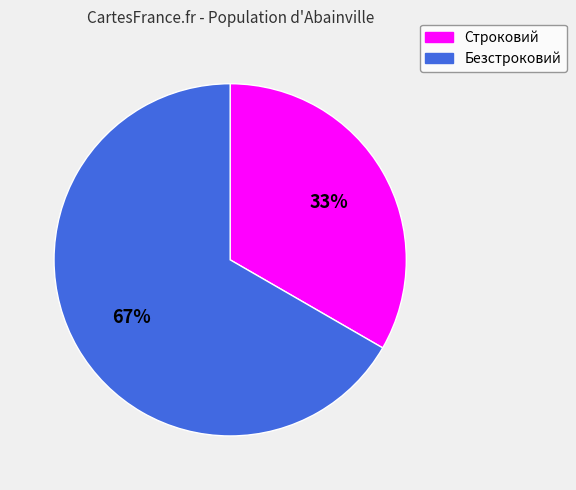

Which slice is the largest?

Безстроковий